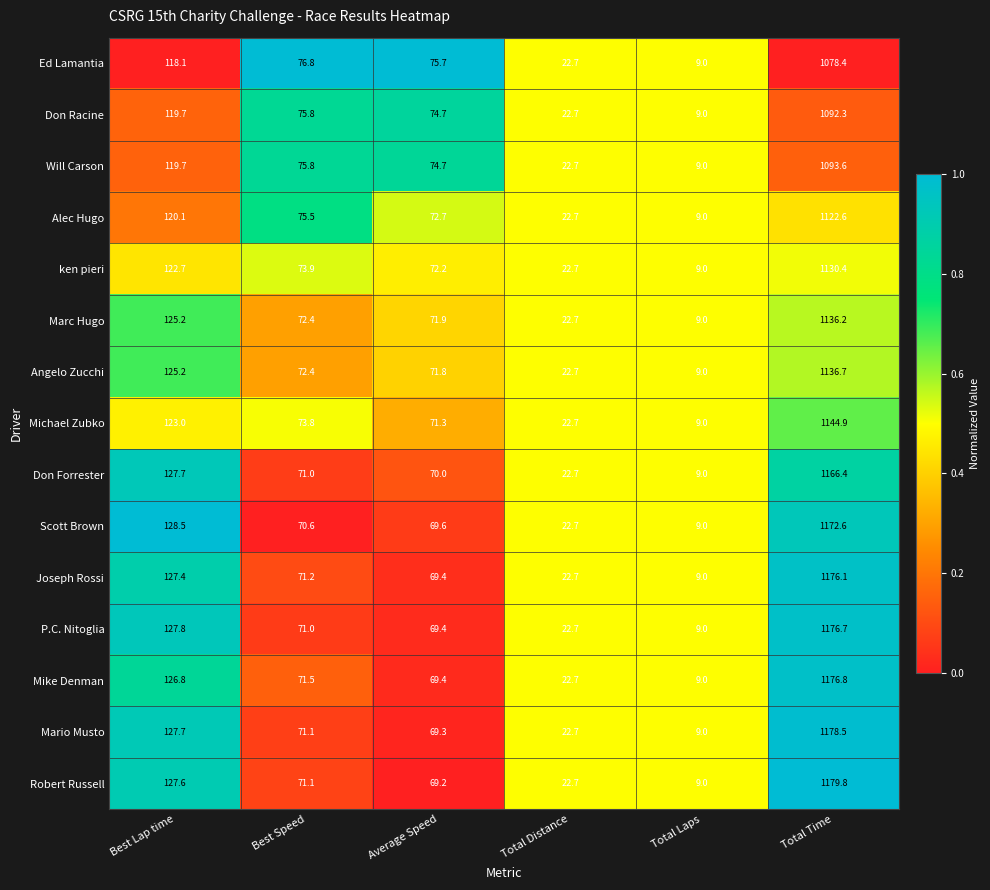

How many categories are shown in the chart?

6